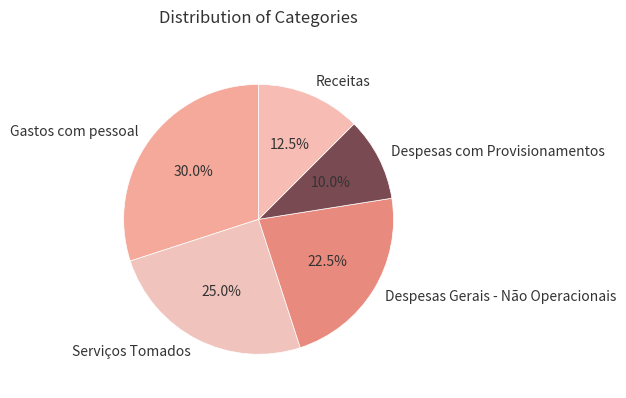

Which has a higher value, Gastos com pessoal or Despesas com Provisionamentos?

Gastos com pessoal